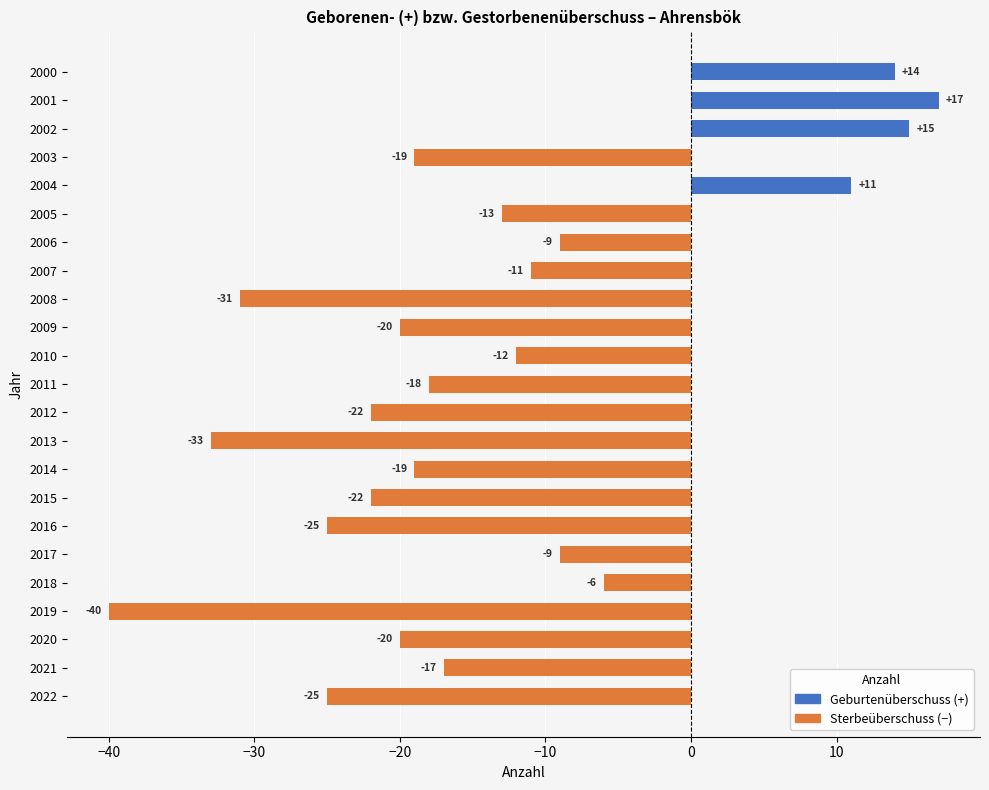

What is the difference between the values at 2010 and 2001?

29